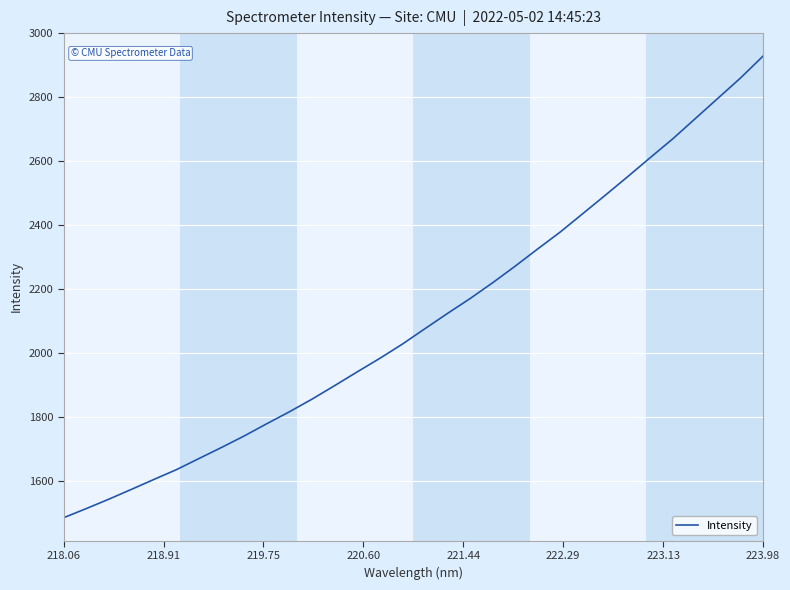

What is the difference between the maximum and minimum values?

1442.5